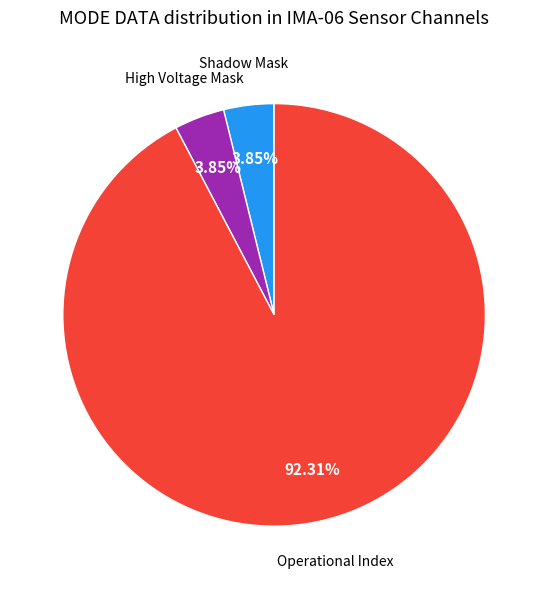

Is there a majority slice in this chart?

Yes